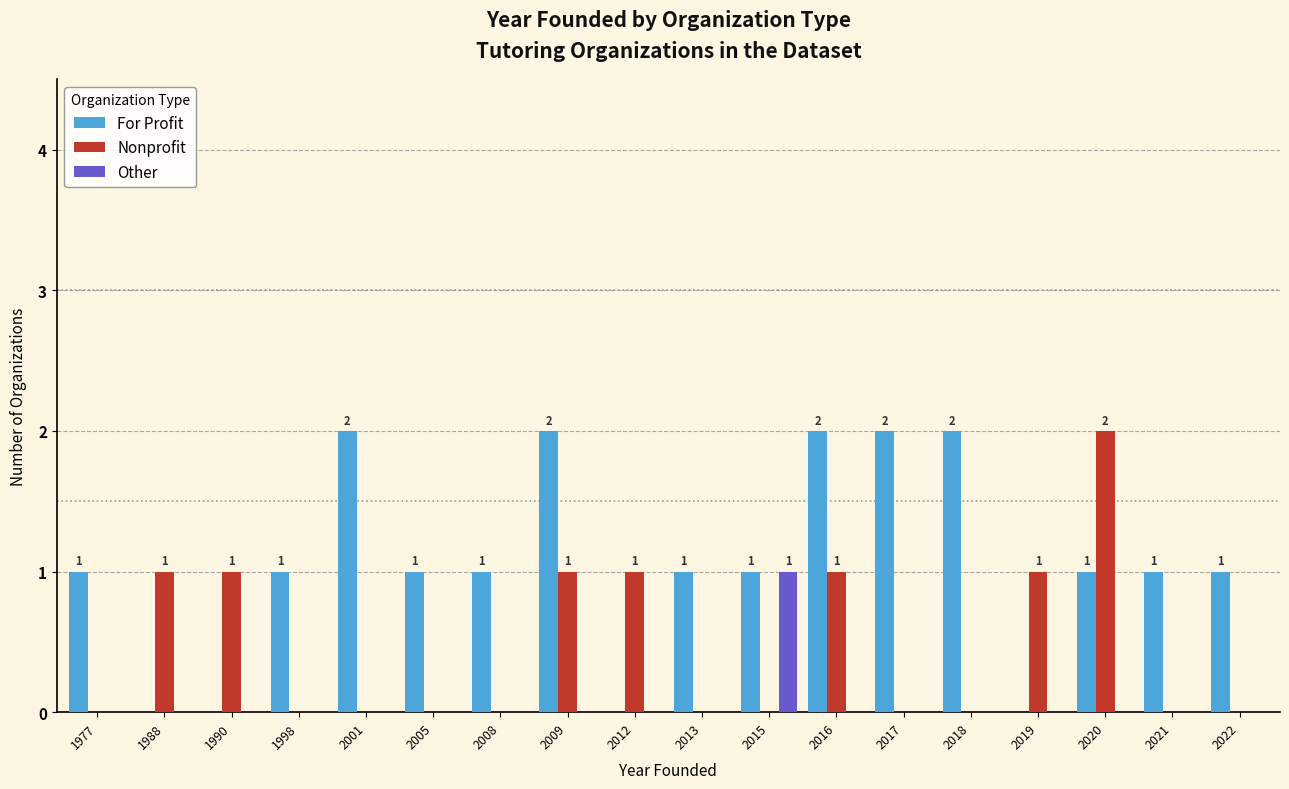

Between 1998 and 2020, which series saw the biggest shift?

Nonprofit